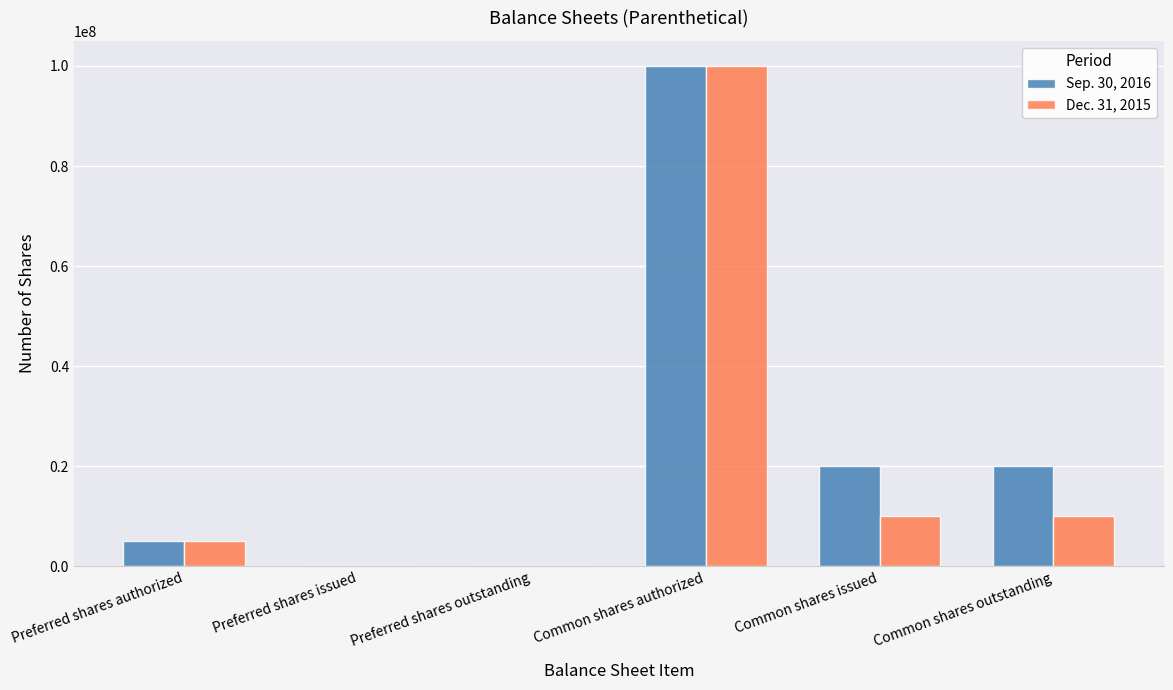

Is the value of Sep. 30, 2016 at Common shares issued greater than the value of Dec. 31, 2015 at Preferred shares issued?

Yes